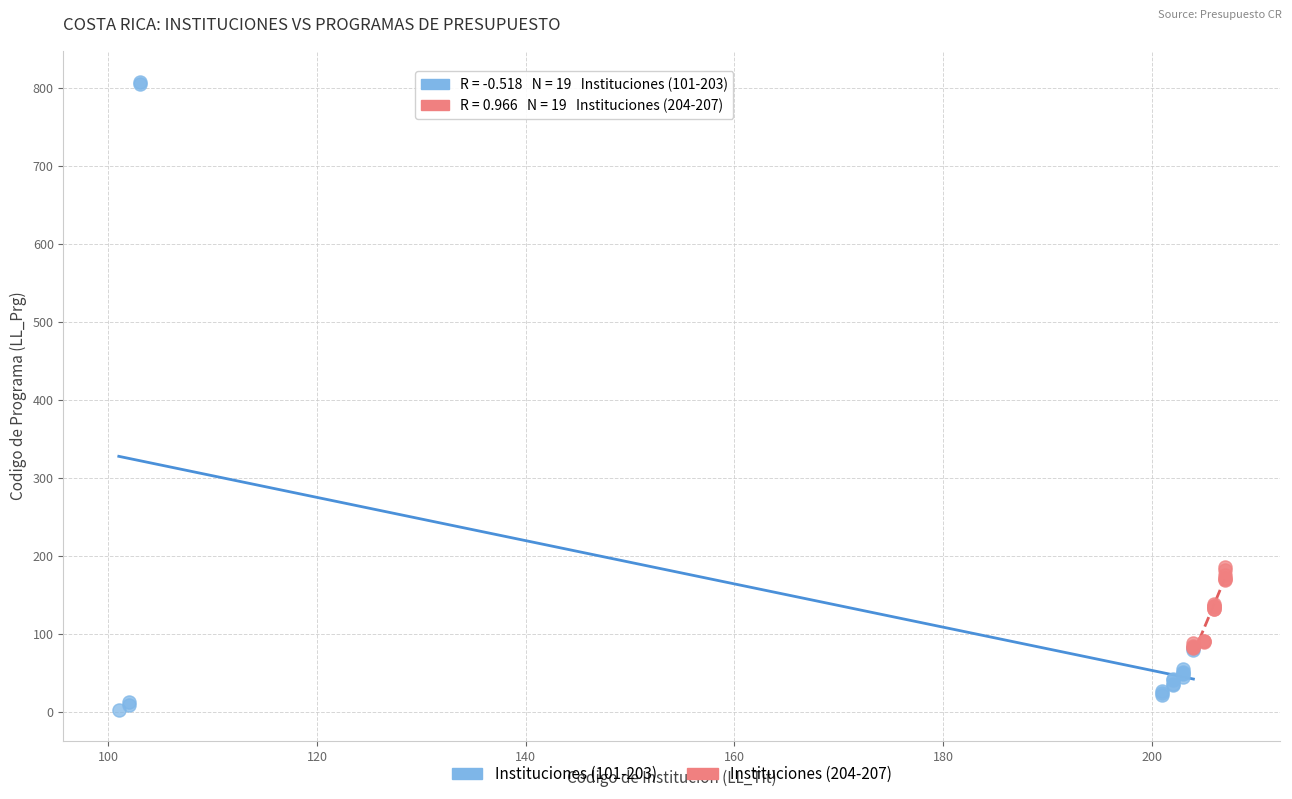

What are all the series names shown in the legend?

Instituciones (101-203), Instituciones (204-207)